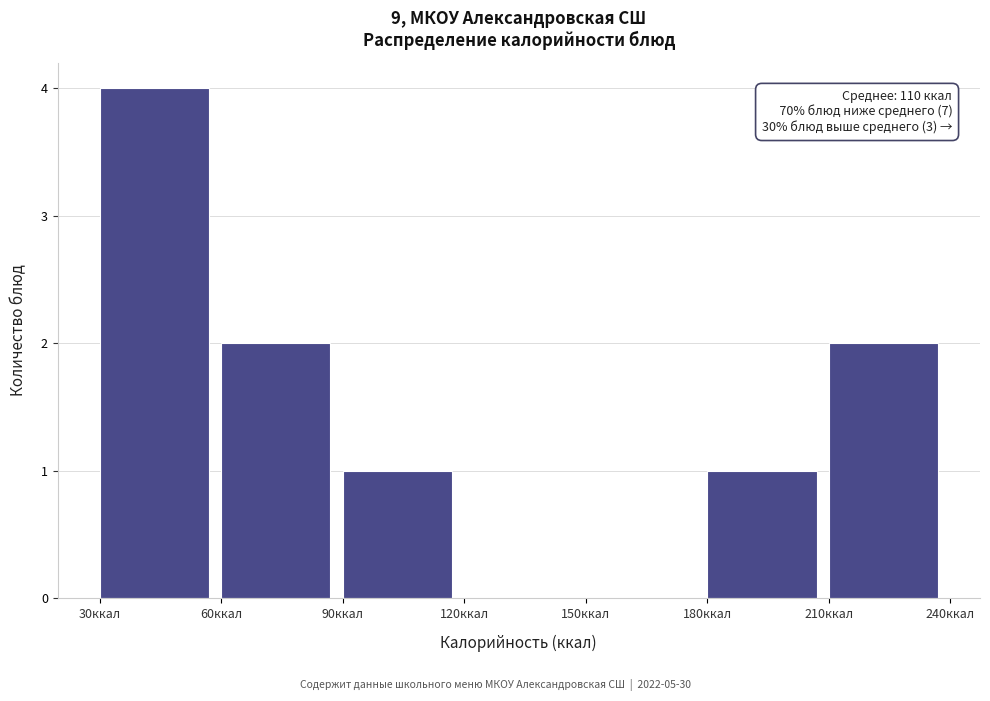

Over which range of the x-axis is the bar tallest?

30 to 60